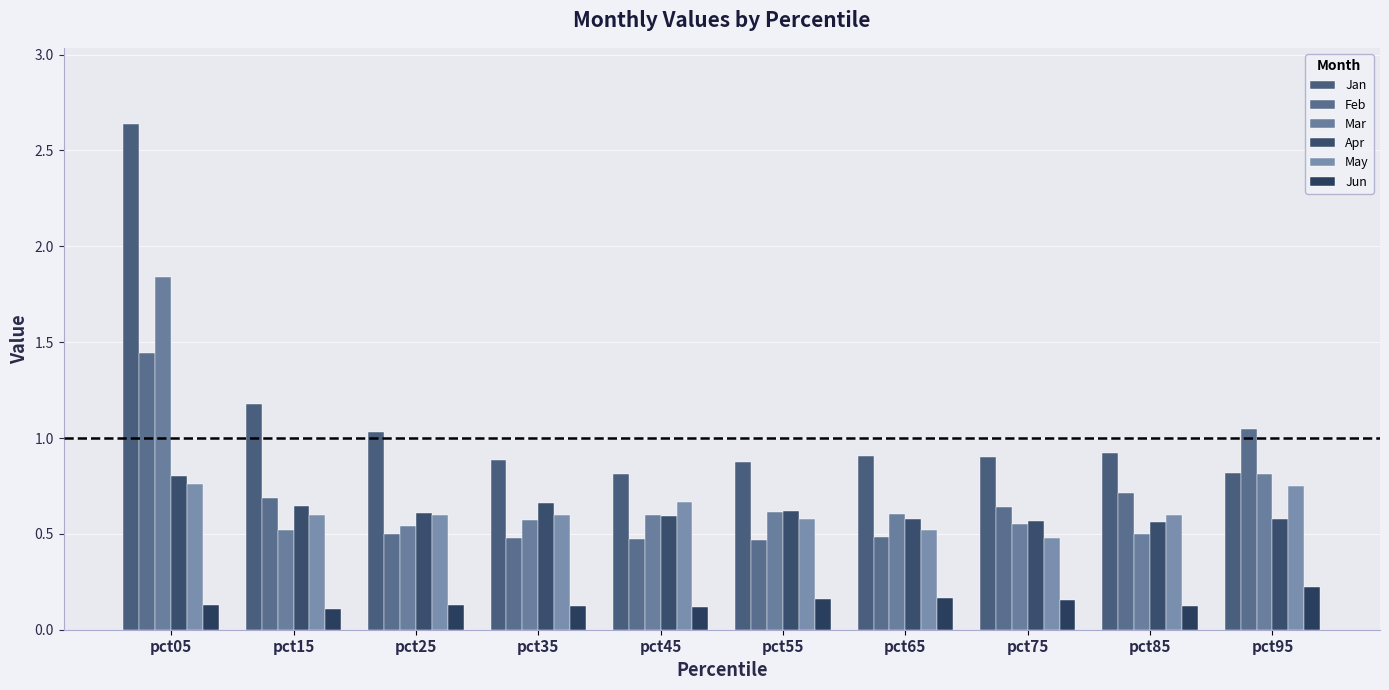

What is the minimum value for May?

0.5